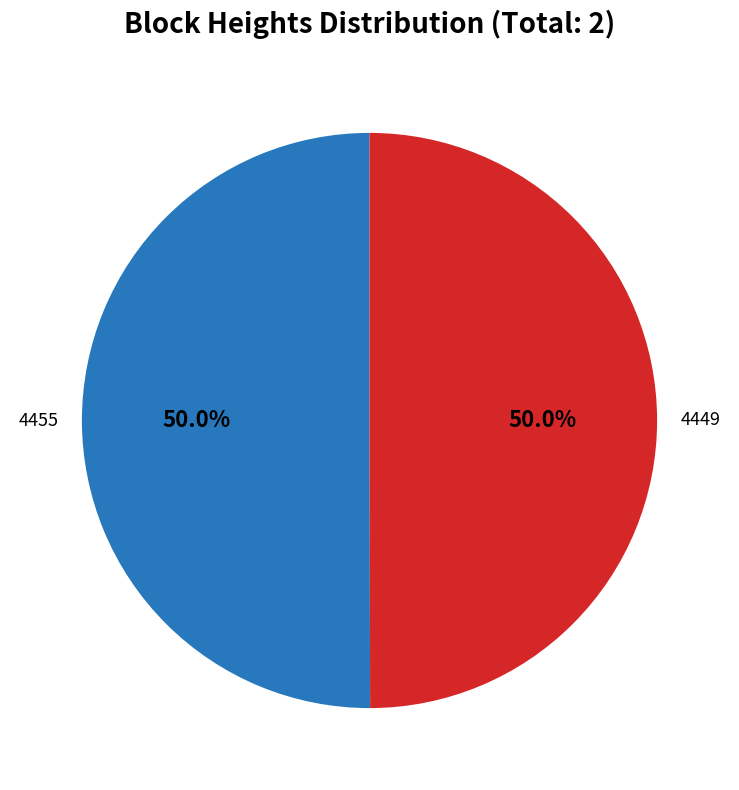

How many slices are in this pie chart?

2